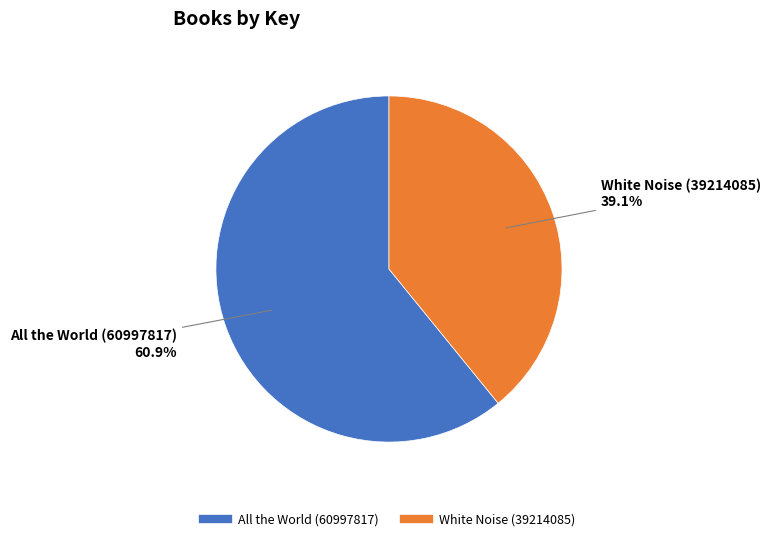

How many segments does this pie chart have?

2